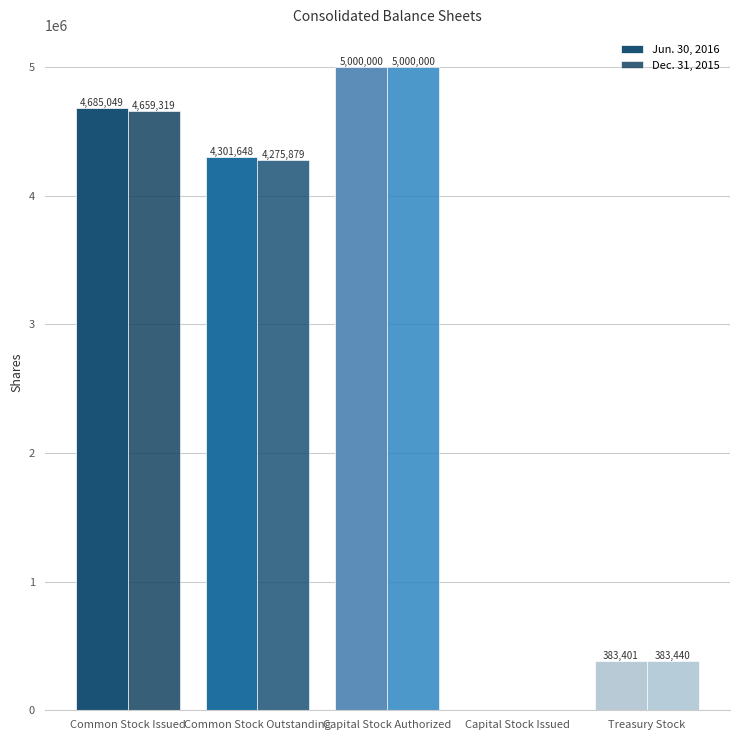

Does the chart contain stacked bars?

No